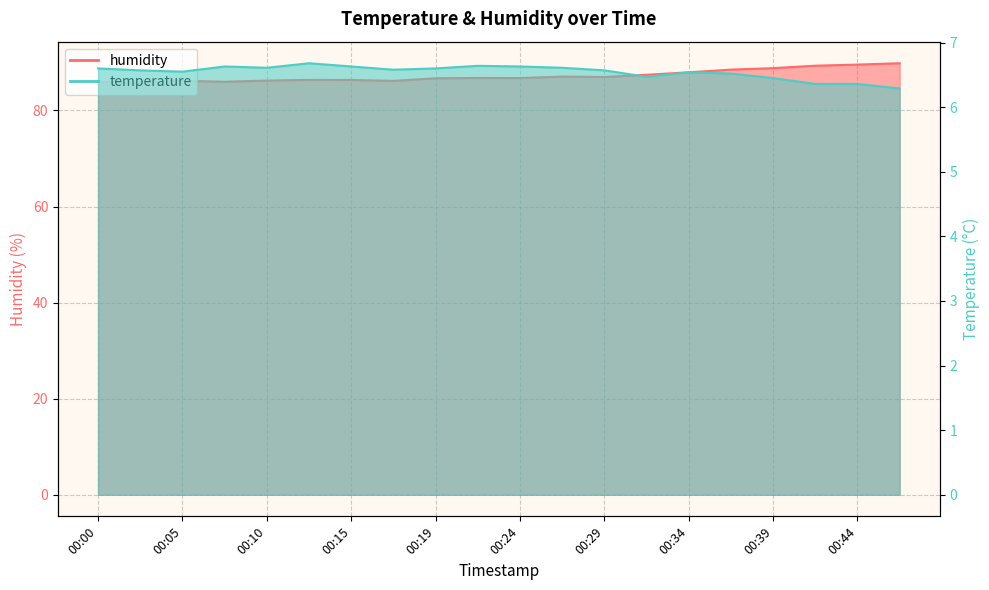

Which series has the largest total across all categories?

humidity